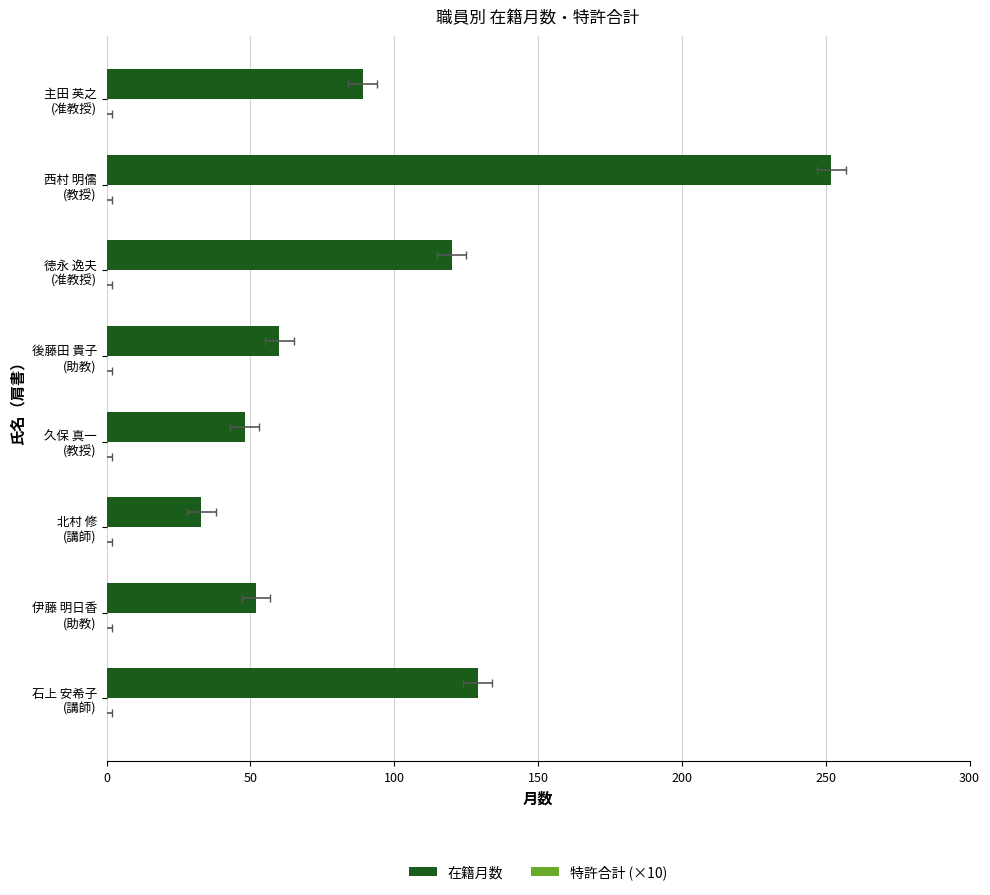

At how many categories does at least one series exceed 123?

2